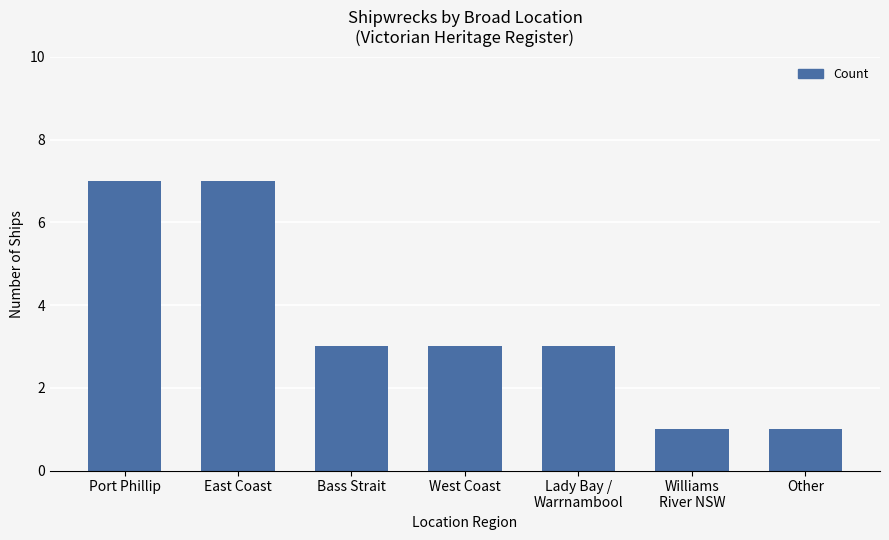

The value at Bass Strait is 5. True or false?

False